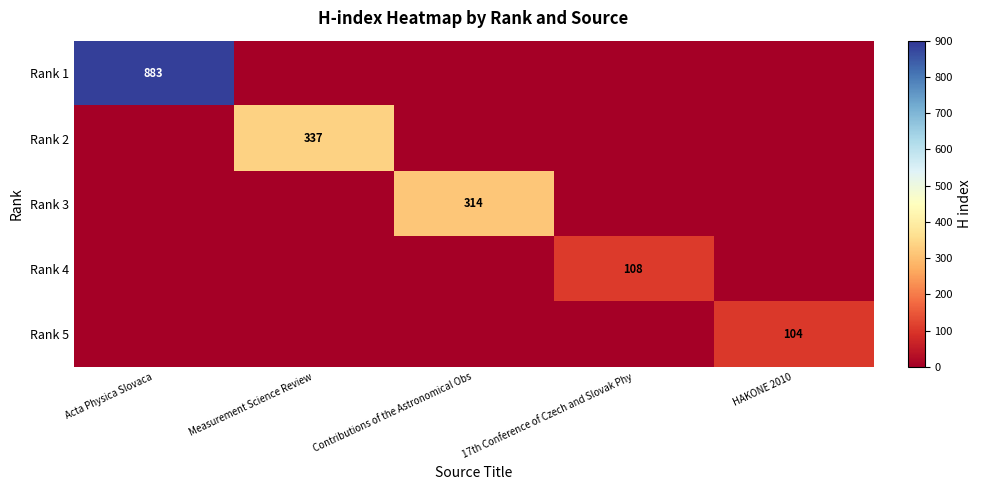

Is it true that Rank 1 equals 542 at HAKONE 2010?

False